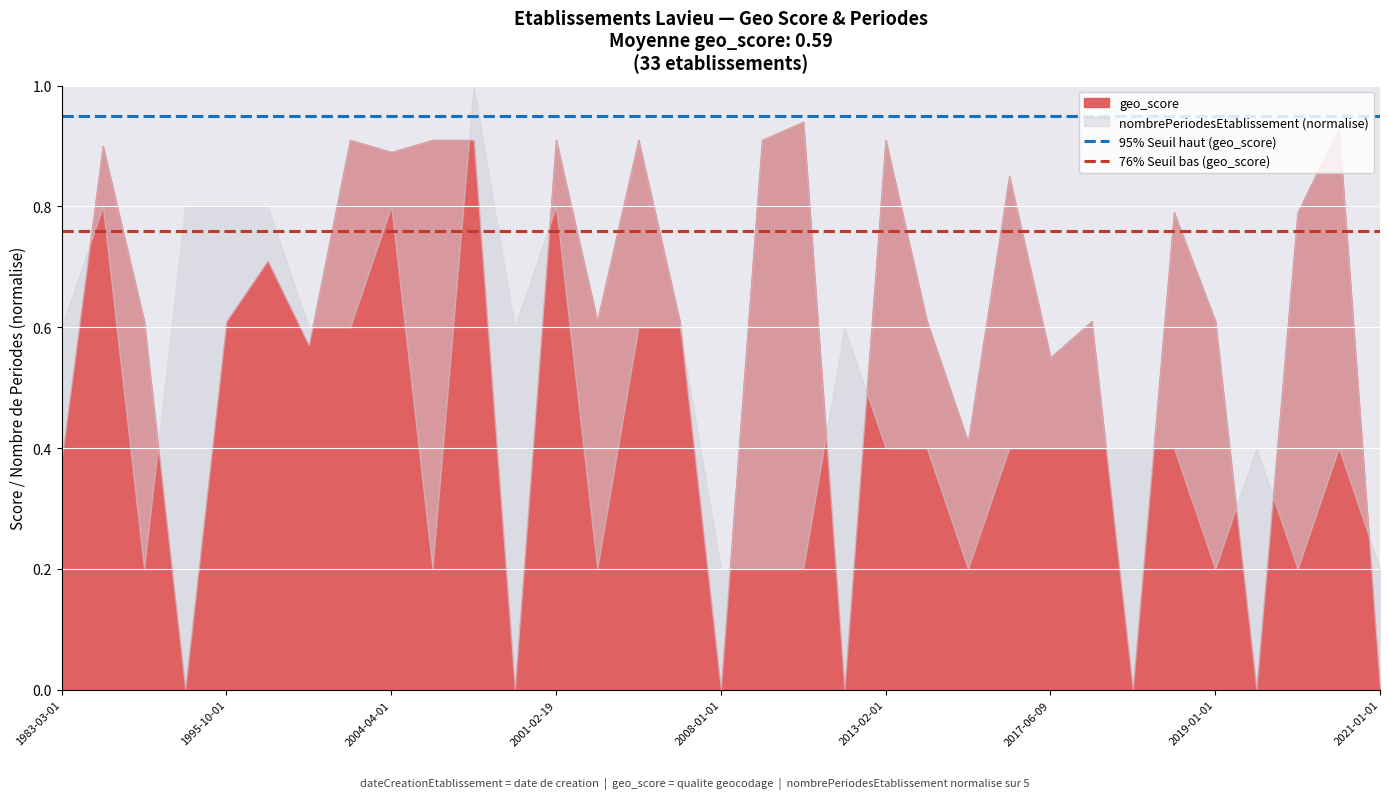

What is the spread (max minus min) of values at 1995-10-01?

0.2